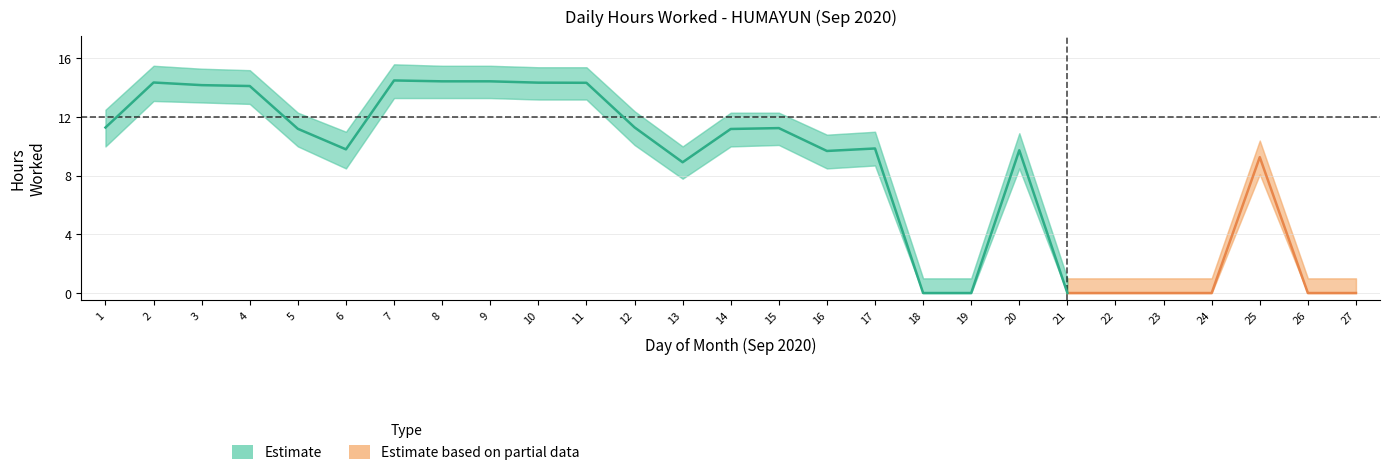

True or false: hours_upper and hours_worked intersect in this chart.

False